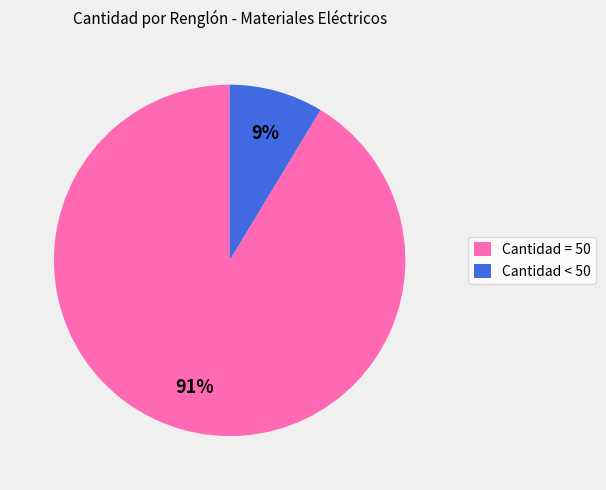

What is the smallest slice in the pie chart?

Cantidad < 50